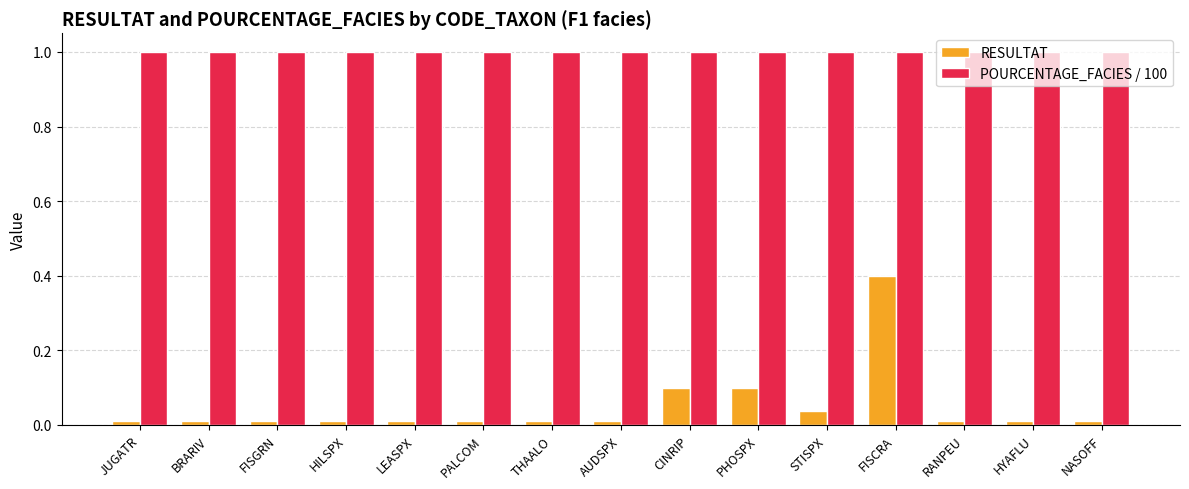

Is it true that RESULTAT equals 0.1 at FISCRA?

False